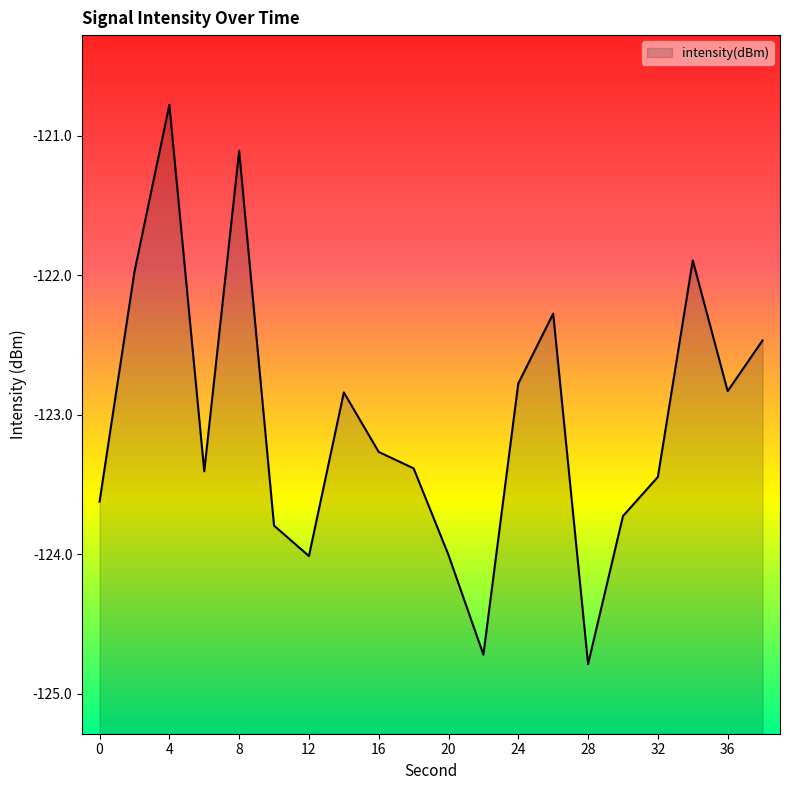

Count the number of categories in the chart.

20